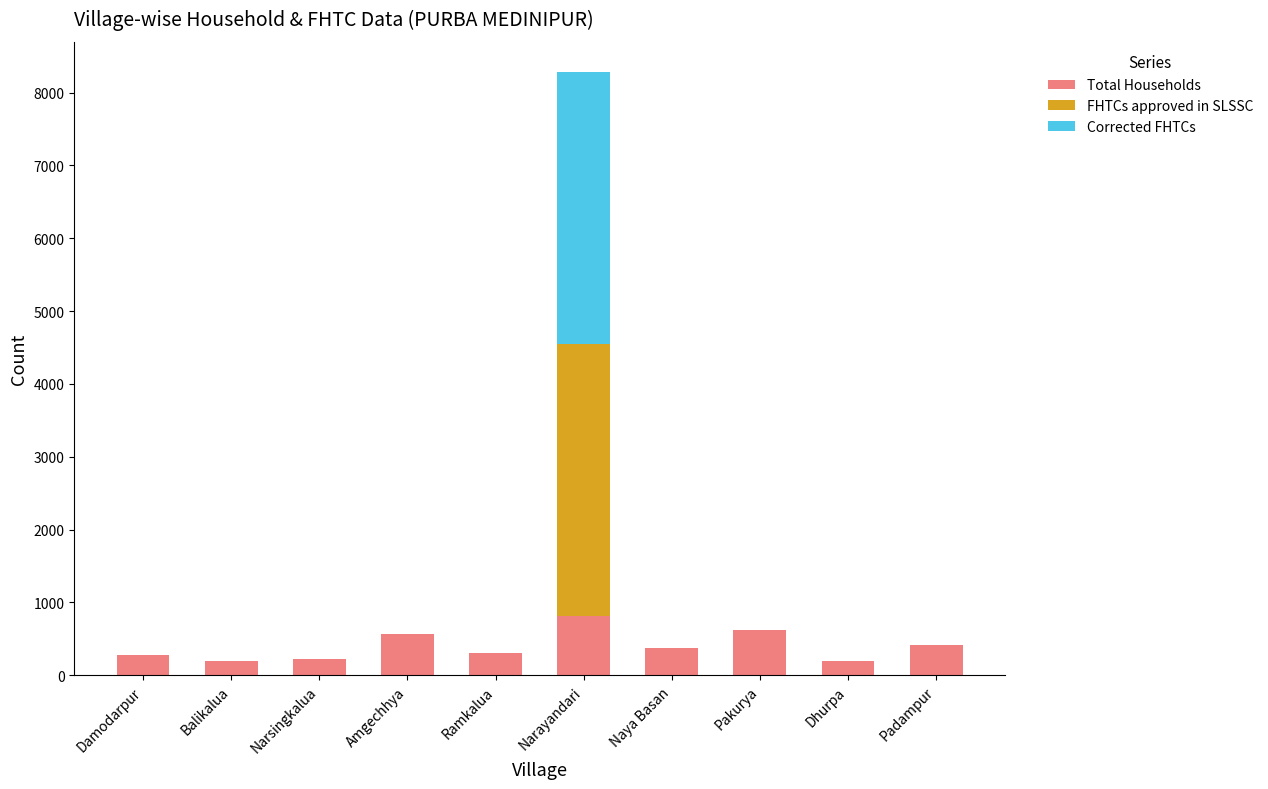

What is the highest value of the Total Households series?

810